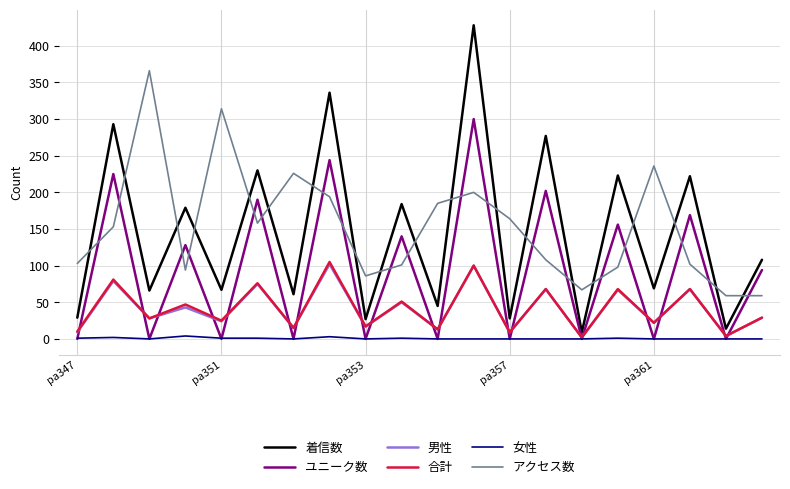

Which series has the widest spread of values?

着信数